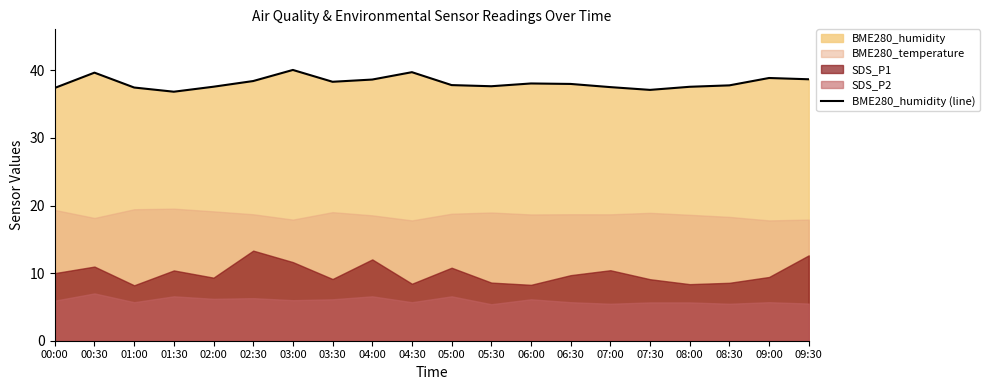

How many values exceed 37?

19